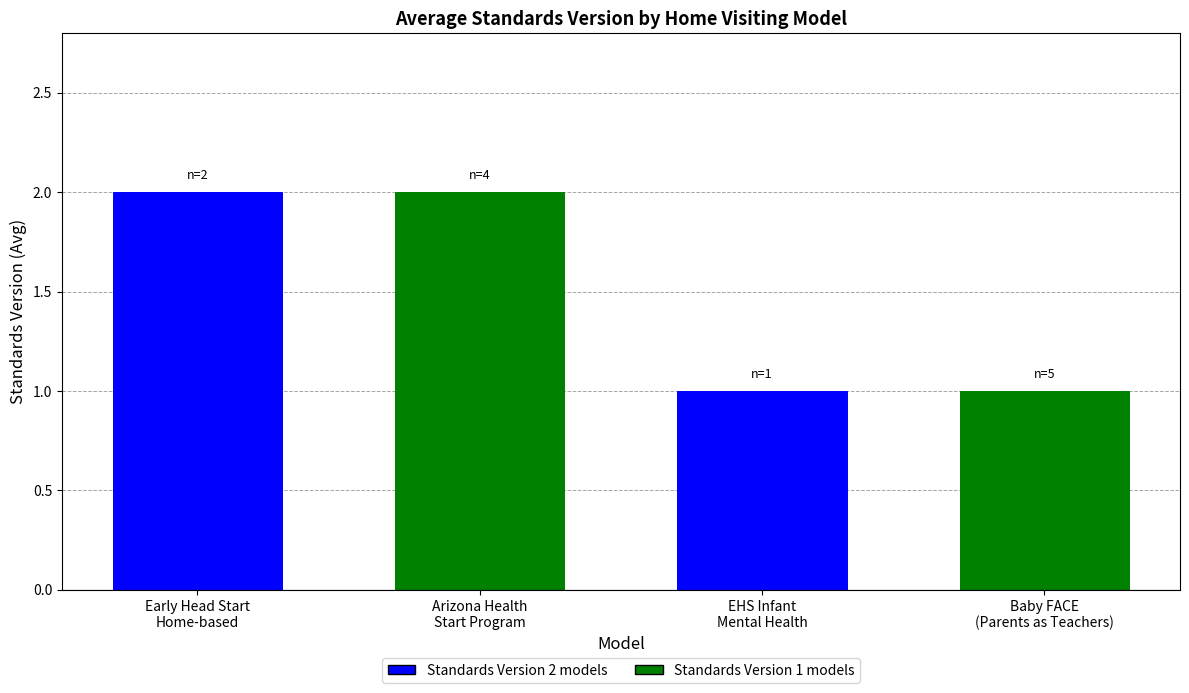

What is the value of the 4th bar from the left?

1